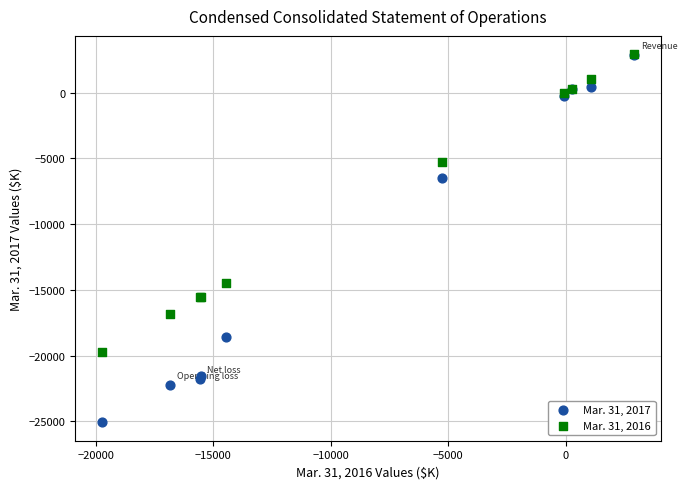

What are all the series names shown in the legend?

Mar. 31, 2017, Mar. 31, 2016